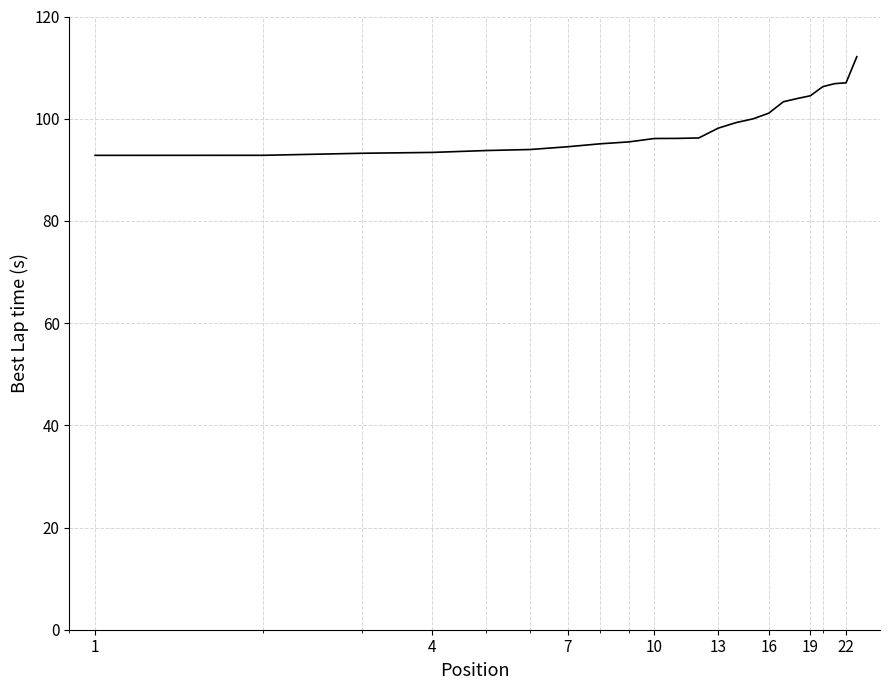

What is the greatest value displayed?

112.1